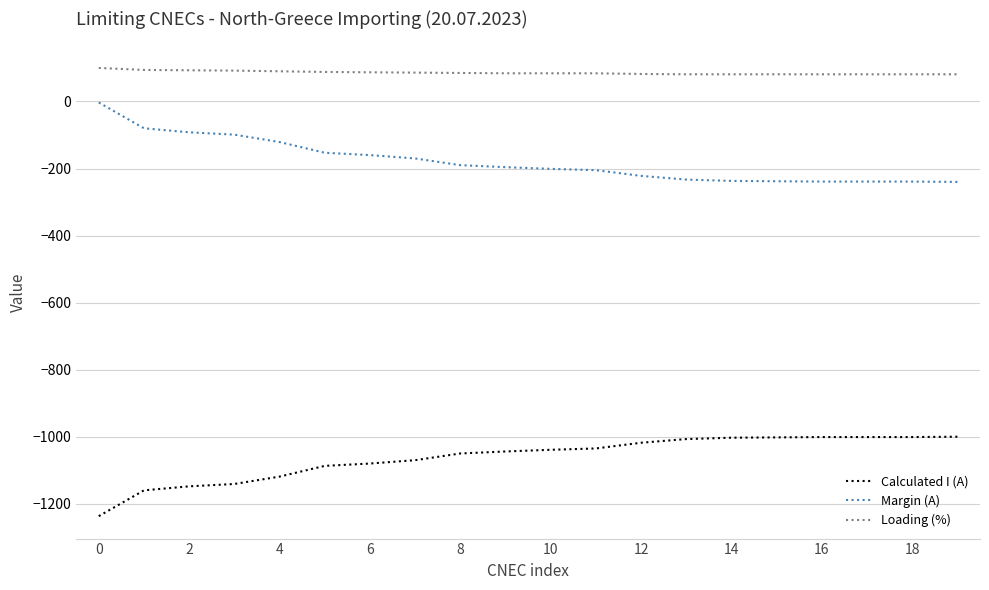

Which series has the largest total across all categories?

Loading (%)